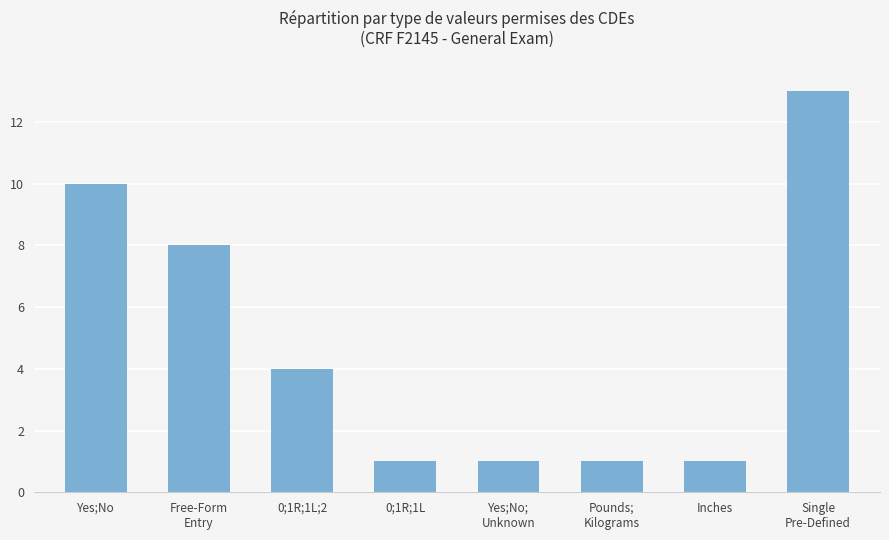

What is the ratio of the value at 0;1R;1L;2 to the value at Free-Form
Entry?

0.5